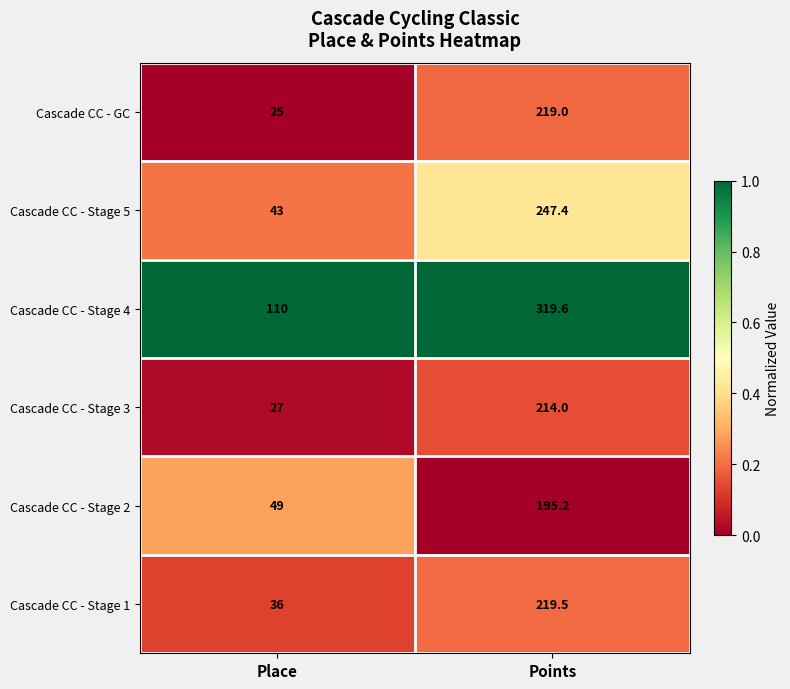

Reading left to right, what are all the values shown in this chart?

Cascade CC - GC: 25.0	219.0
Cascade CC - Stage 5: 43.0	247.4
Cascade CC - Stage 4: 110.0	319.6
Cascade CC - Stage 3: 27.0	214.0
Cascade CC - Stage 2: 49.0	195.2
Cascade CC - Stage 1: 36.0	219.5